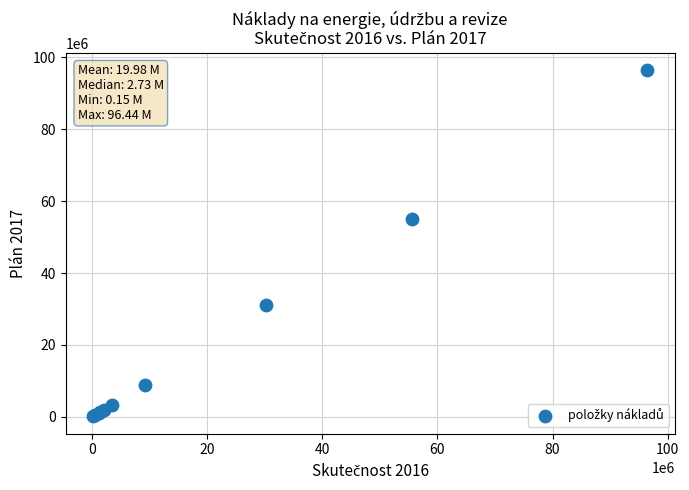

What Y value in the scatter plot is closest to 48275000?

55000000